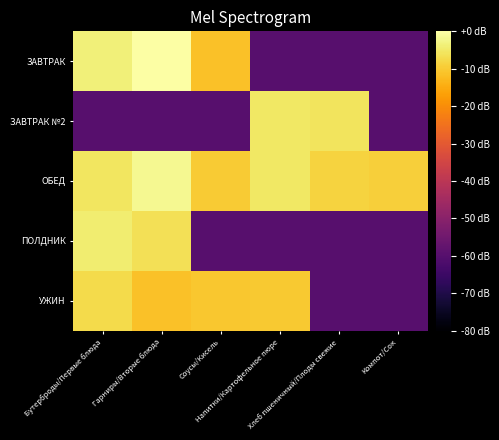

Reading right to left, what are all the values shown in this chart?

ЗАВТРАК: Компот/Сок=-60.0	Хлеб пшеничный/Плоды свежие=-60.0	Напитки/Картофельное пюре=-60.0	Соусы/Кисель=-11.3	Гарниры/Вторые блюда=0.0	Бутерброды/Первые блюда=-3.6
ЗАВТРАК №2: Компот/Сок=-60.0	Хлеб пшеничный/Плоды свежие=-5.7	Напитки/Картофельное пюре=-5.1	Соусы/Кисель=-60.0	Гарниры/Вторые блюда=-60.0	Бутерброды/Первые блюда=-60.0
ОБЕД: Компот/Сок=-9.2	Хлеб пшеничный/Плоды свежие=-8.6	Напитки/Картофельное пюре=-5.2	Соусы/Кисель=-10.0	Гарниры/Вторые блюда=-1.7	Бутерброды/Первые блюда=-5.3
ПОЛДНИК: Компот/Сок=-60.0	Хлеб пшеничный/Плоды свежие=-60.0	Напитки/Картофельное пюре=-60.0	Соусы/Кисель=-60.0	Гарниры/Вторые блюда=-6.3	Бутерброды/Первые блюда=-4.2
УЖИН: Компот/Сок=-60.0	Хлеб пшеничный/Плоды свежие=-60.0	Напитки/Картофельное пюре=-10.2	Соусы/Кисель=-10.4	Гарниры/Вторые блюда=-11.3	Бутерброды/Первые блюда=-7.2